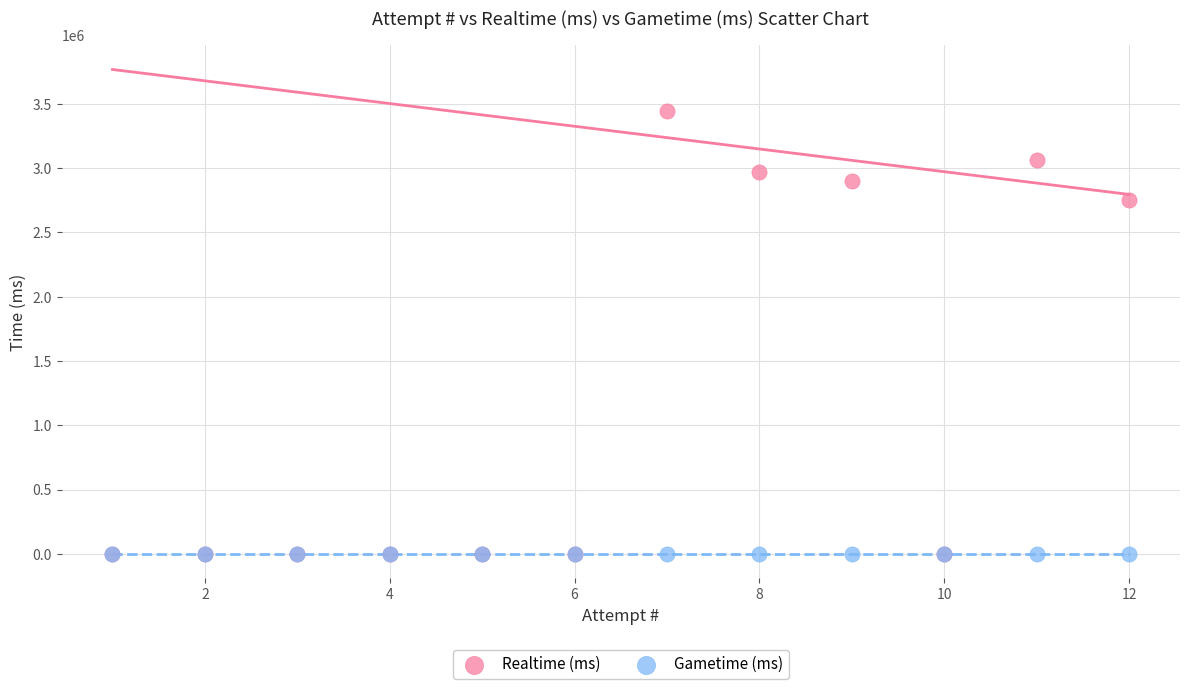

In the Realtime (ms) series, what Y value is closest to 1722531?

2752371